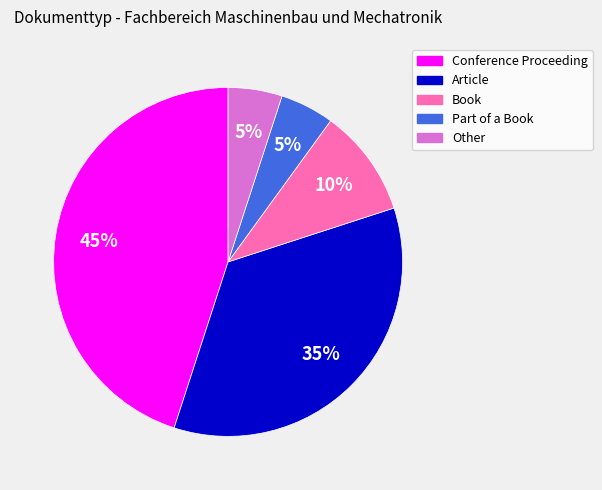

Approximately how many times larger is the value at Book compared to Other?

2.0